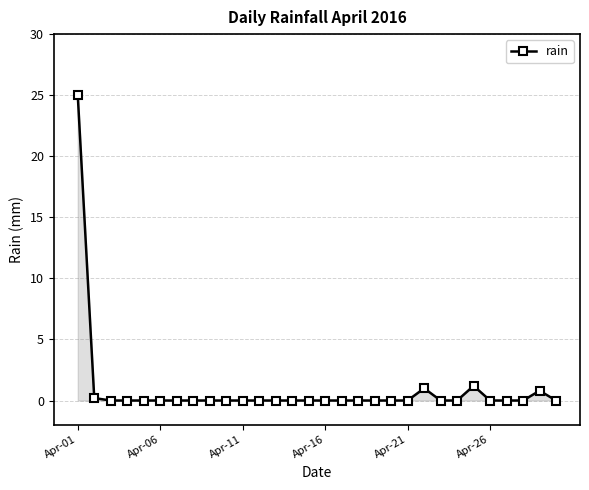

What is the difference between the maximum and minimum values?

25.0